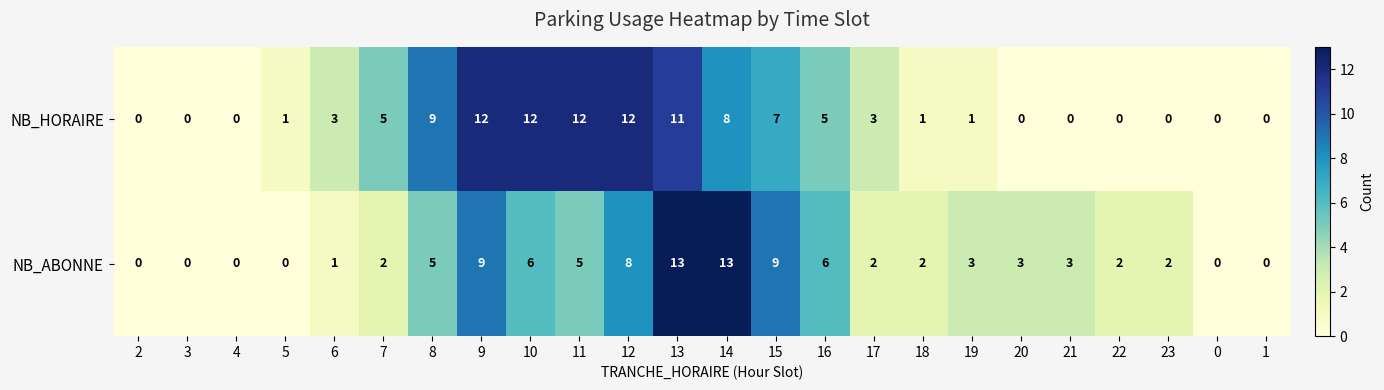

The NB_ABONNE series shows 0 at 2. True or false?

True